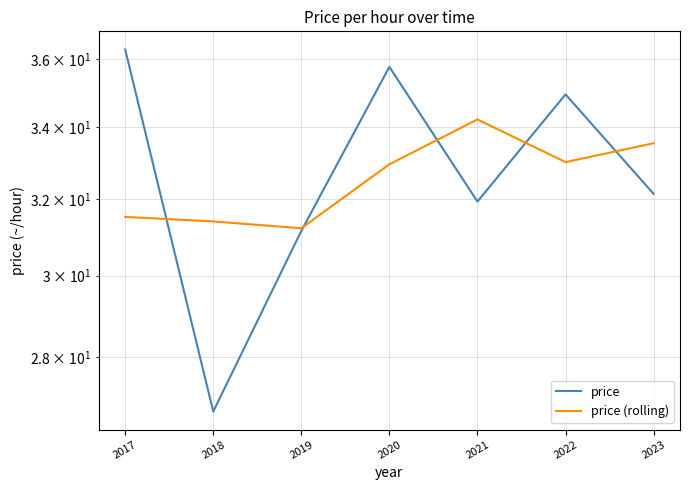

Which category has the highest value in the price series?

2017